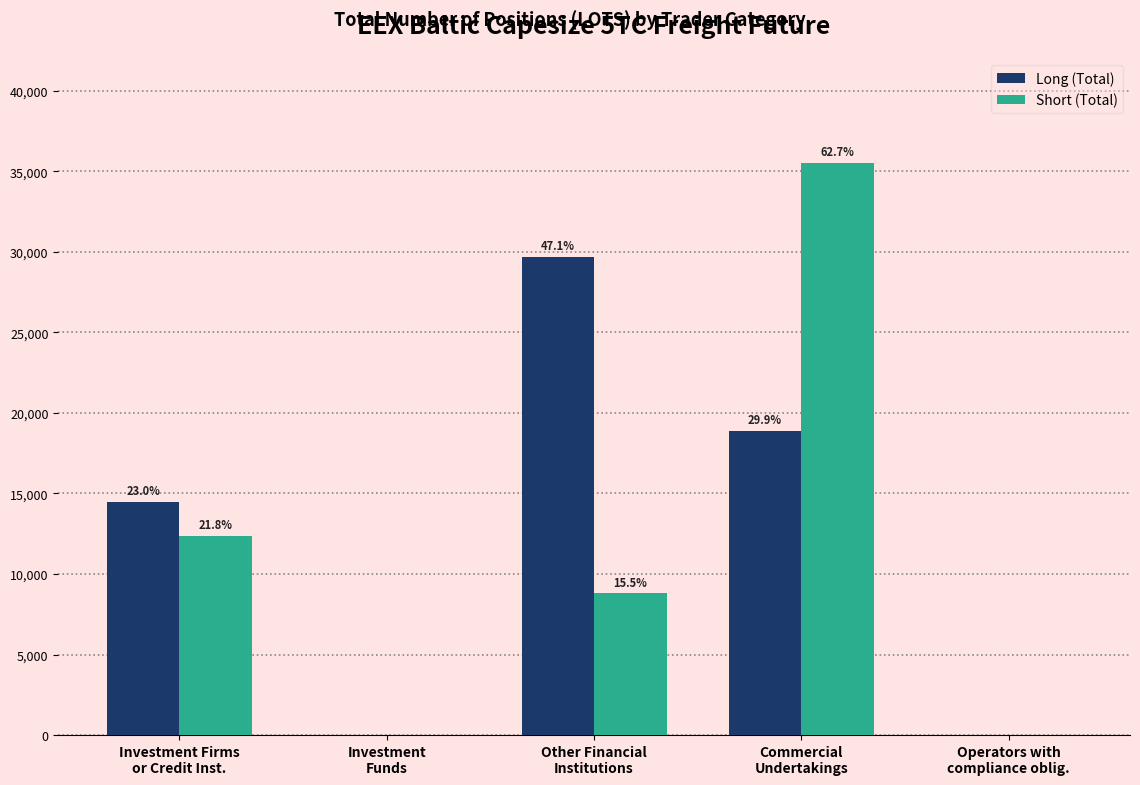

Rank the series at Operators with
compliance oblig. from lowest to highest value.

Long (Total), Short (Total)